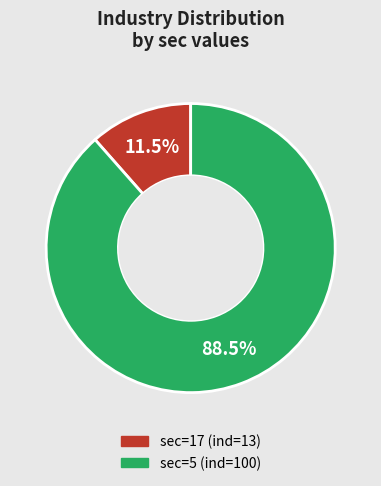

Which slice is the smallest?

sec=17